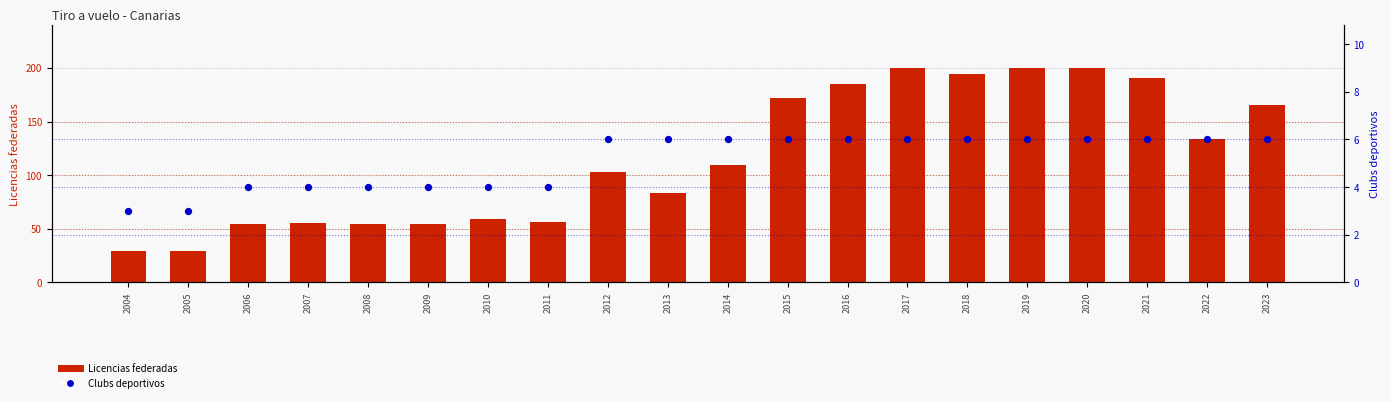

What is the total value across all series at 2015?

178